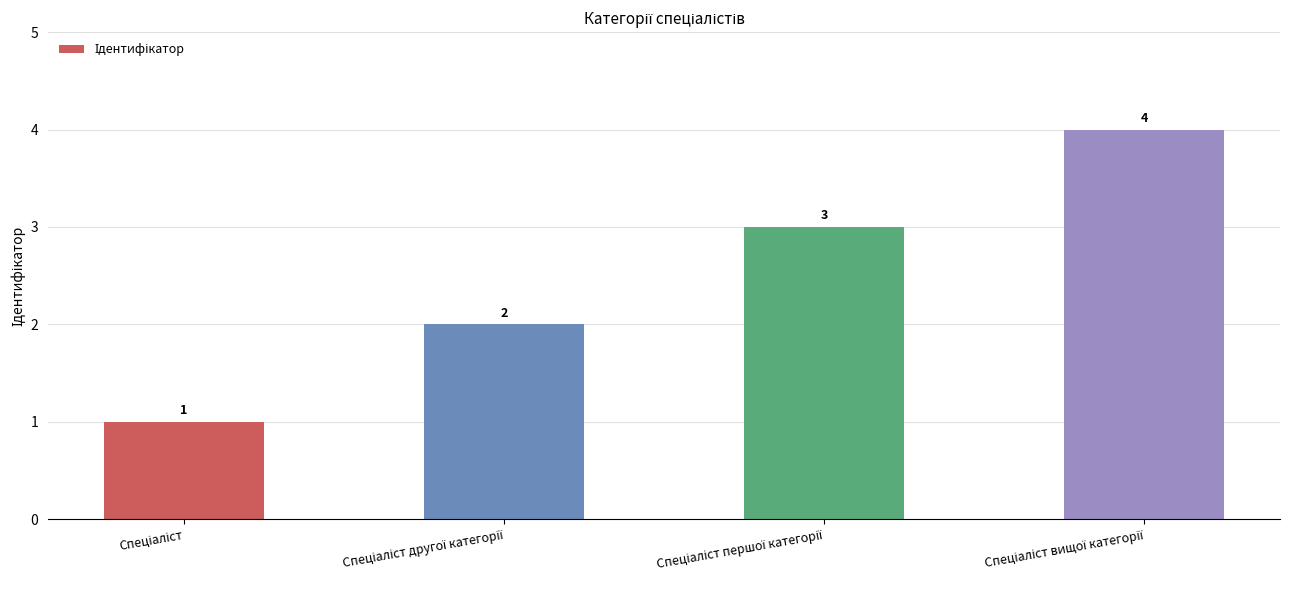

Reading left to right, what are all the values shown in this chart?

1	2	3	4